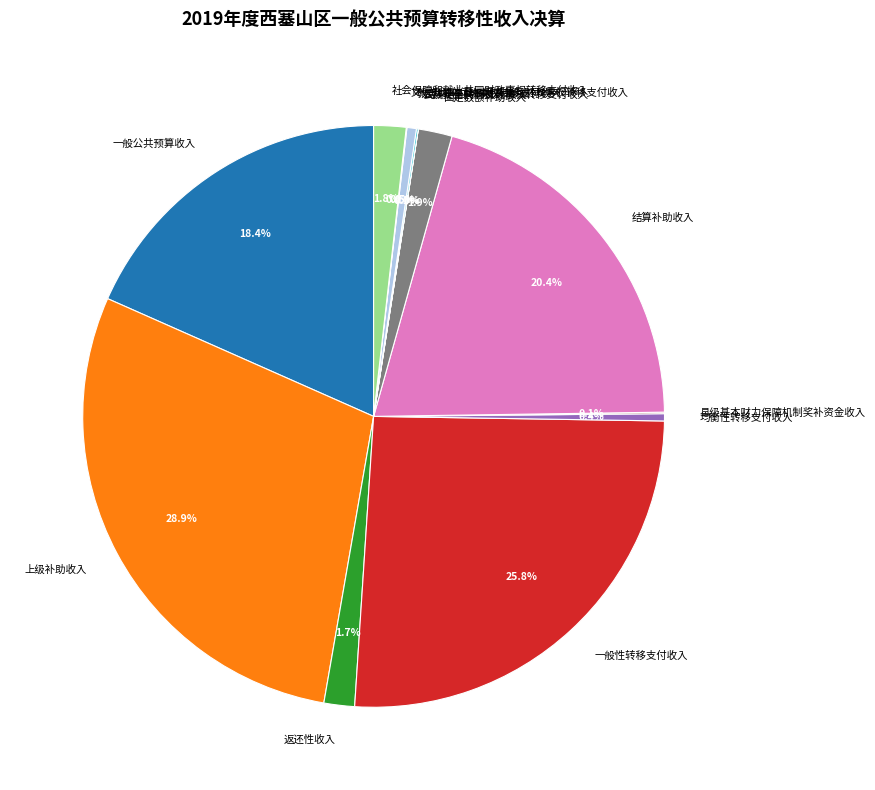

Is there a majority slice in this chart?

No